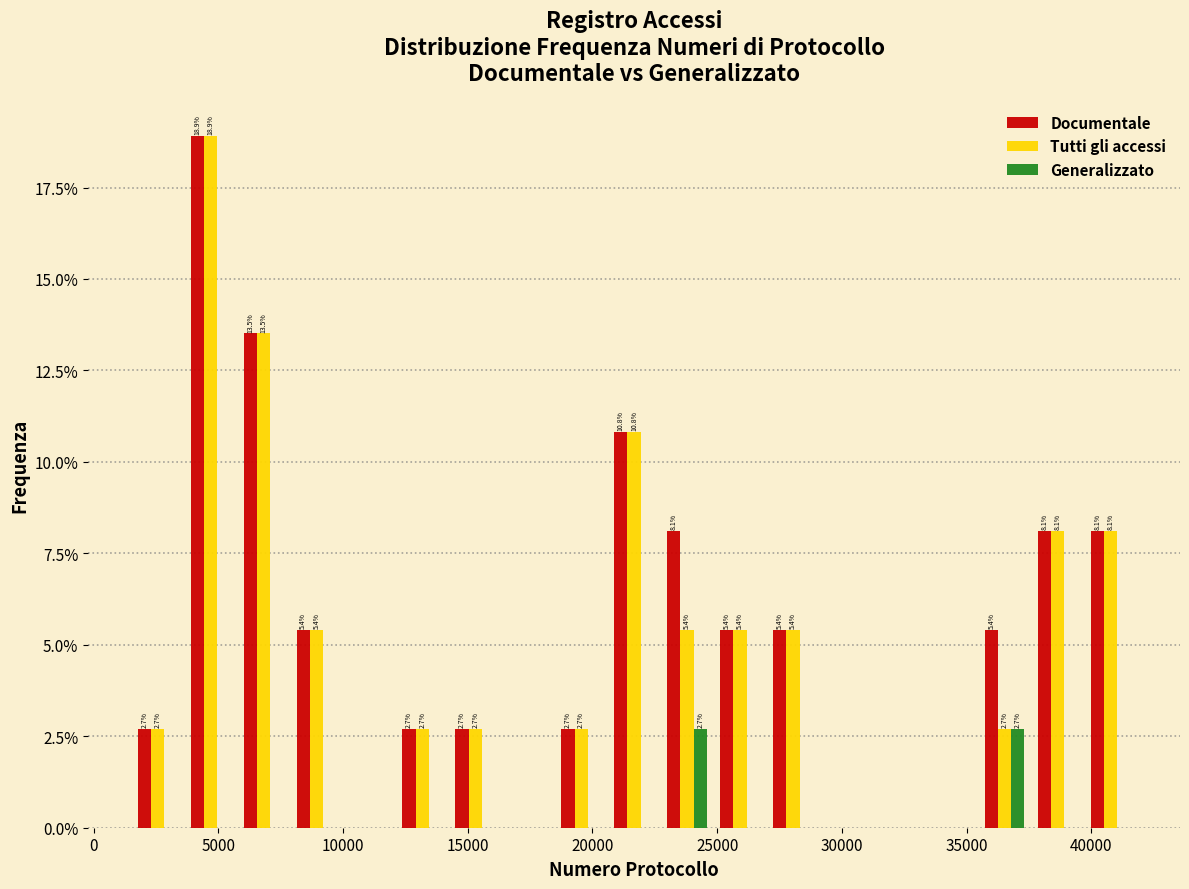

In the Tutti gli accessi series, which range on the x-axis has the tallest bar?

3500 to 6000